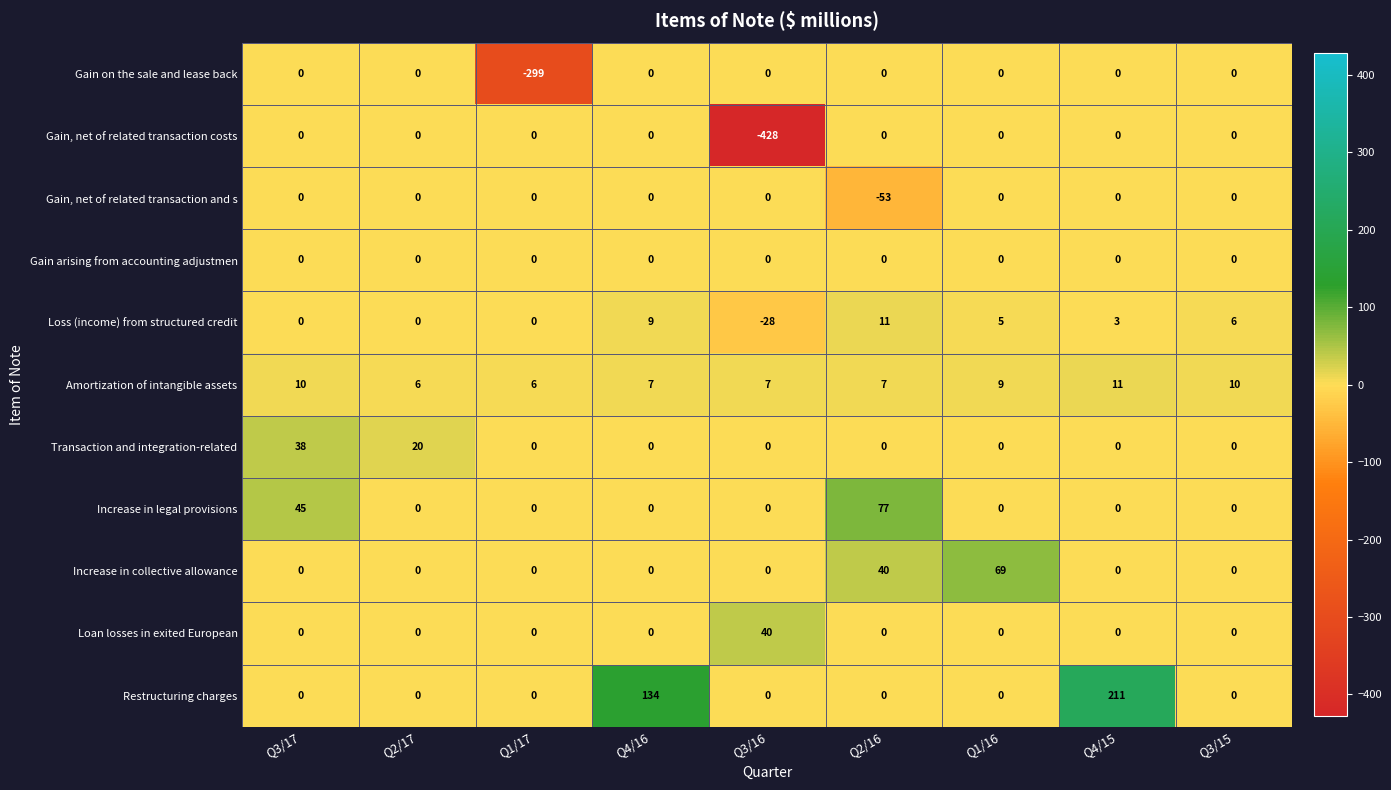

What is the difference between the maximum and minimum values in the Gain on the sale and lease back series?

299